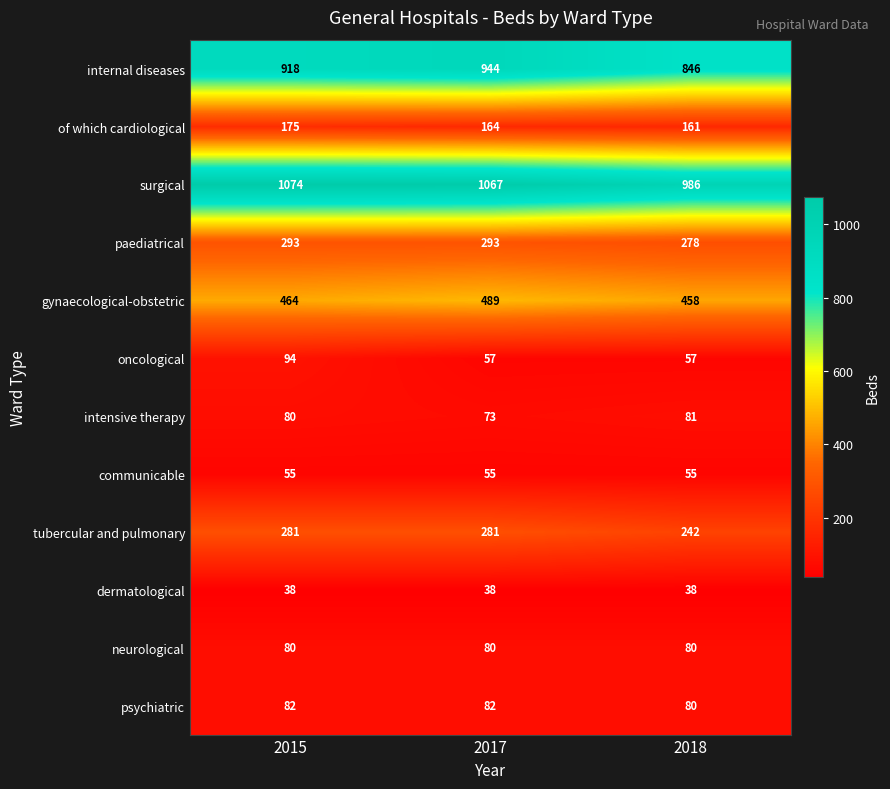

Count the number of categories in the chart.

3